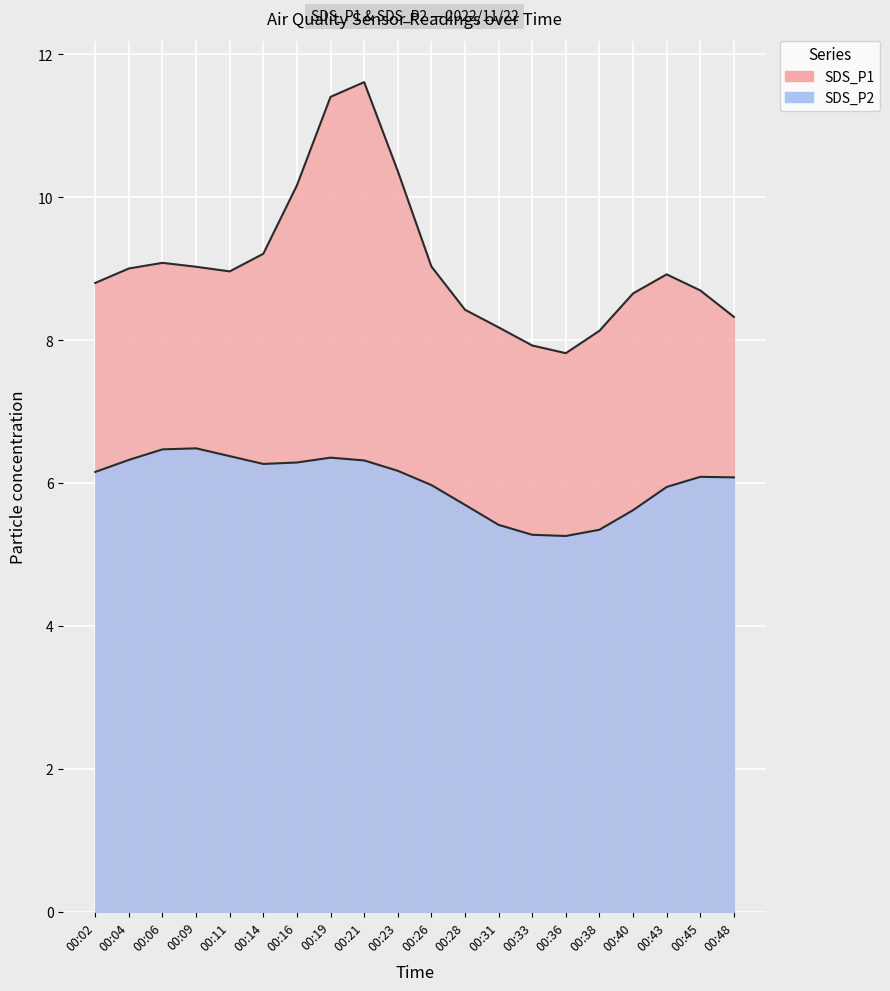

How many lines are shown in the chart?

2